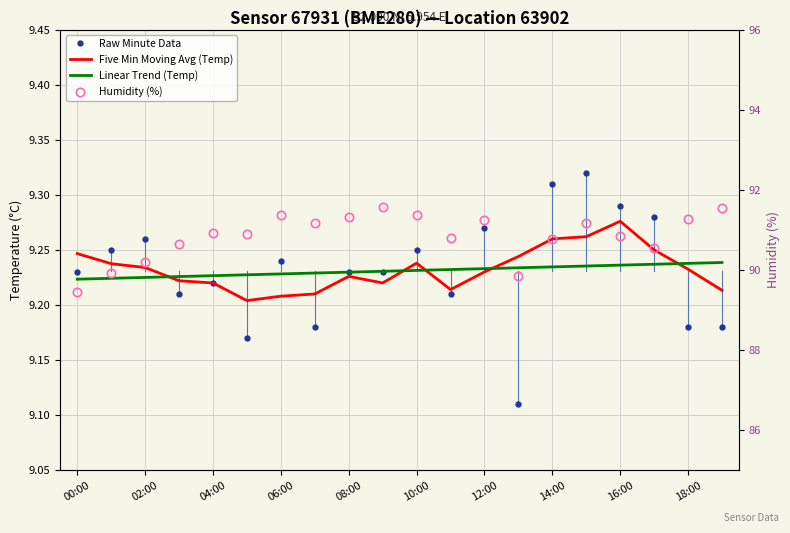

In Raw Minute Data, how many points are lower than both neighbors (excluding endpoints)?

5